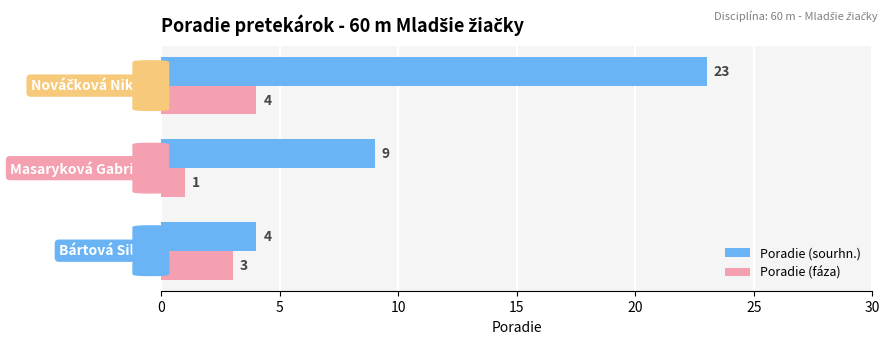

Which series has the largest total across all categories?

Poradie (sourhn.)